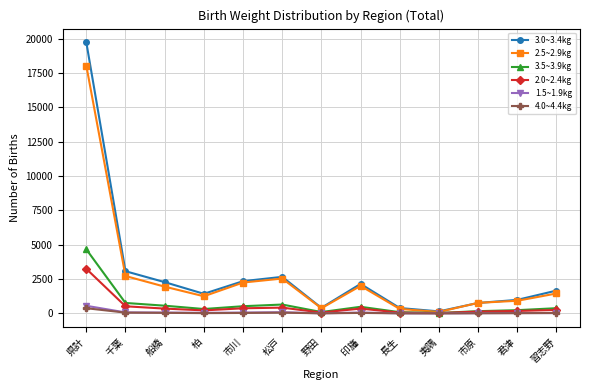

Is the value of 2.5~2.9kg at 印旛 greater than the value of 4.0~4.4kg at 市川?

Yes